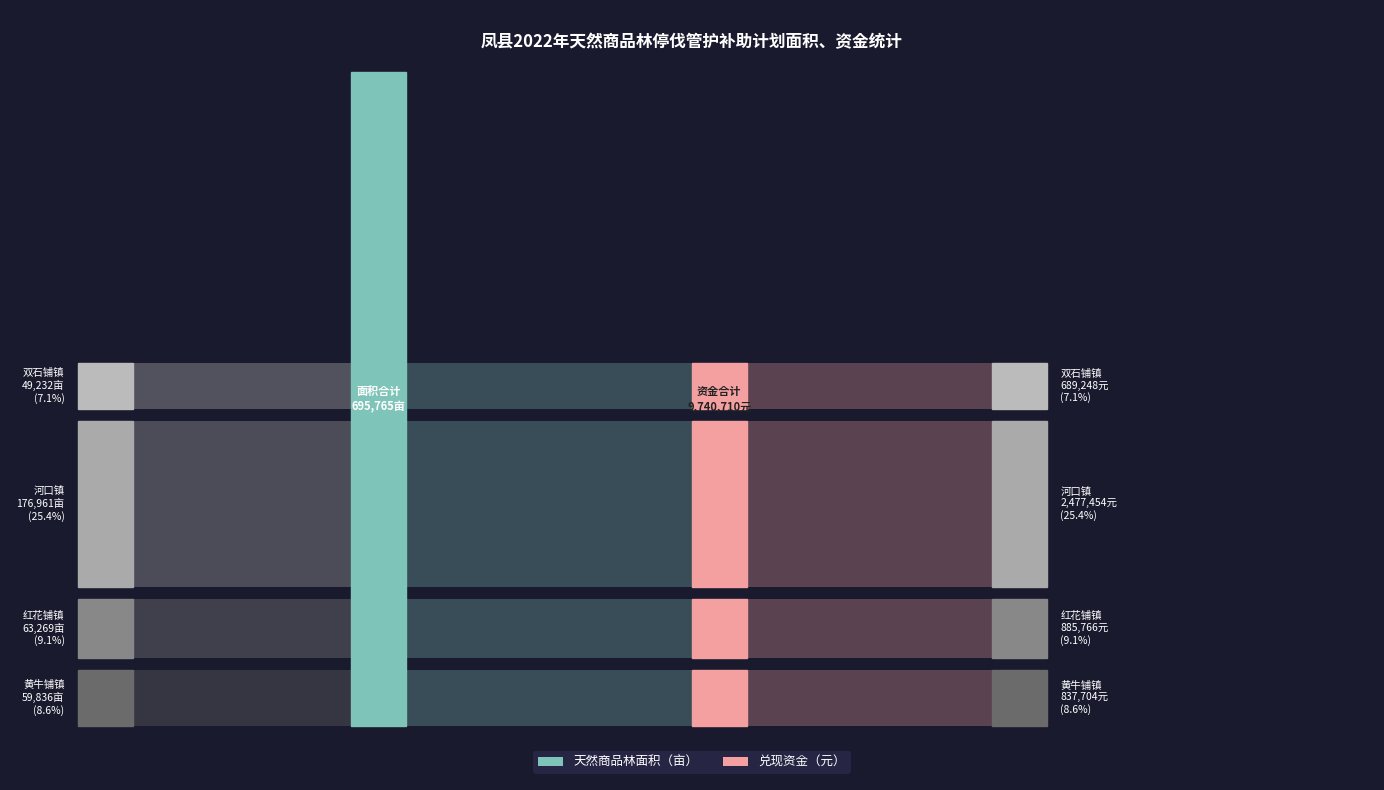

Reading left to right, extract all data points from this chart.

黄牛铺镇: 59836	837704
红花铺镇: 63269	885766
河口镇: 176961	2477454
双石铺镇: 49232	689248